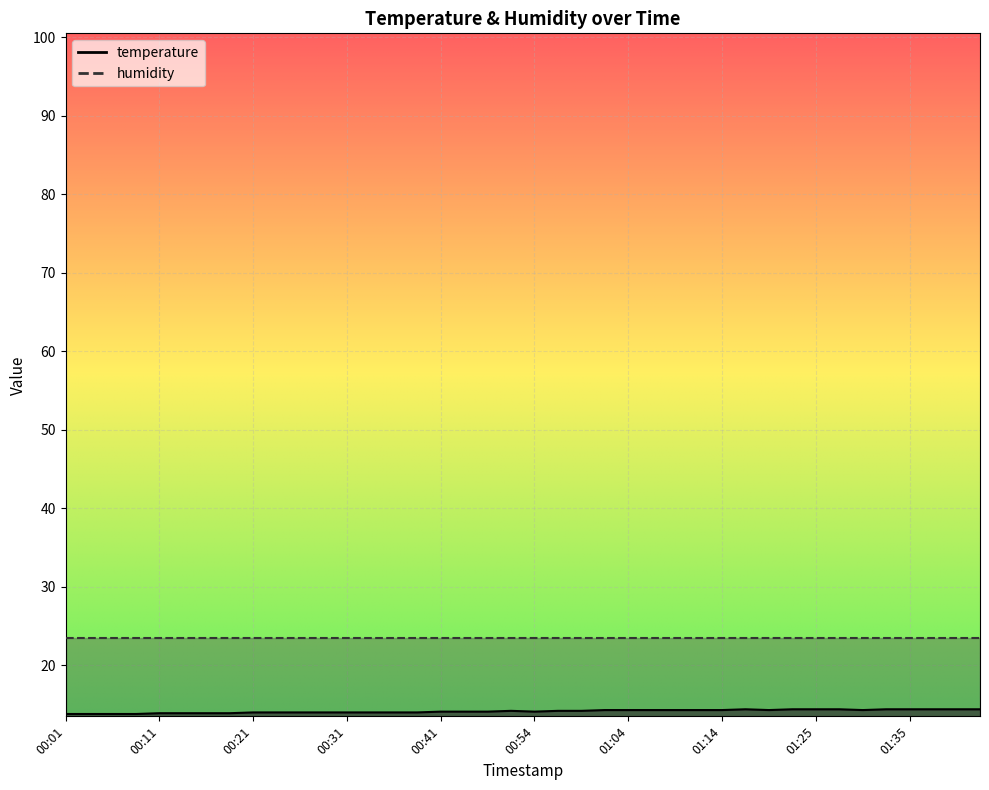

What is the difference between the second highest and minimum values?

0.6